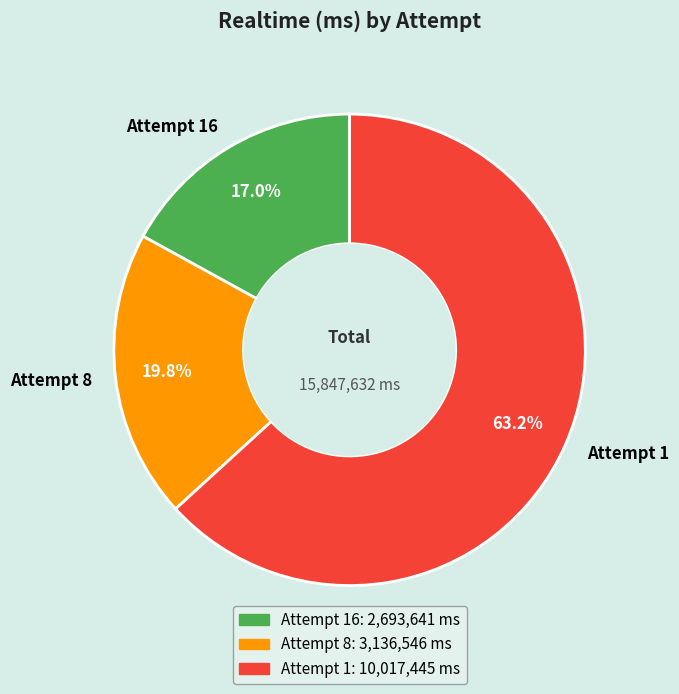

Approximately how many times larger is the value at Attempt 16 compared to Attempt 8?

0.9